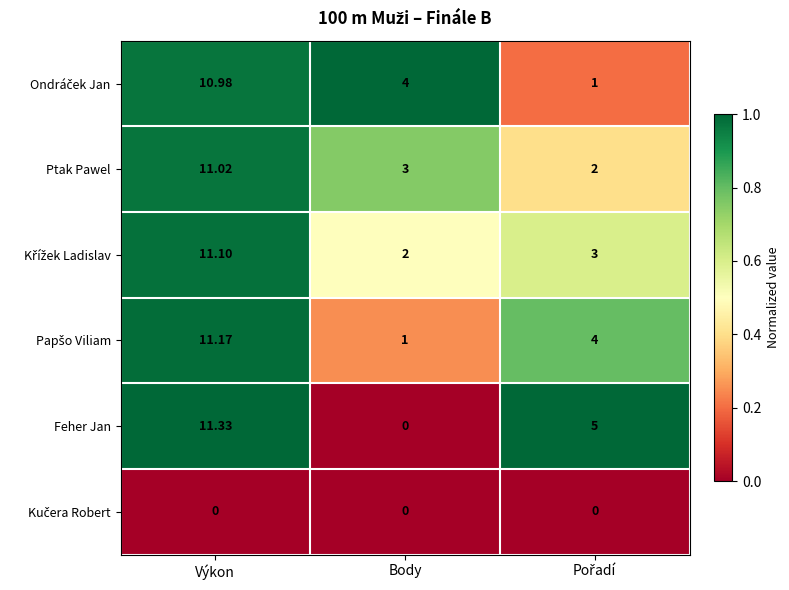

At which category is the sum across all series the highest?

Výkon